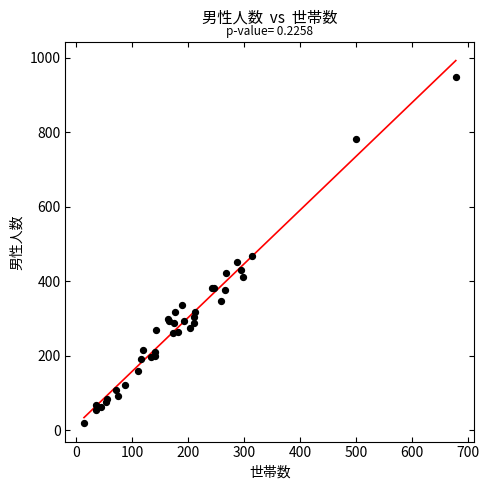

What Y value in the scatter plot is closest to 483?

469